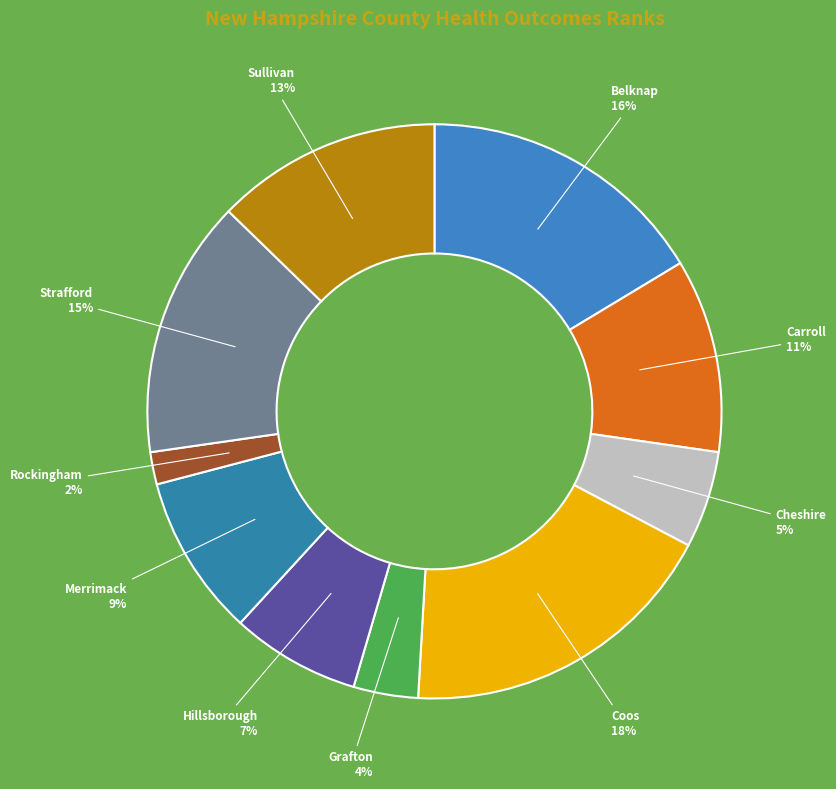

How many slices are in this pie chart?

10